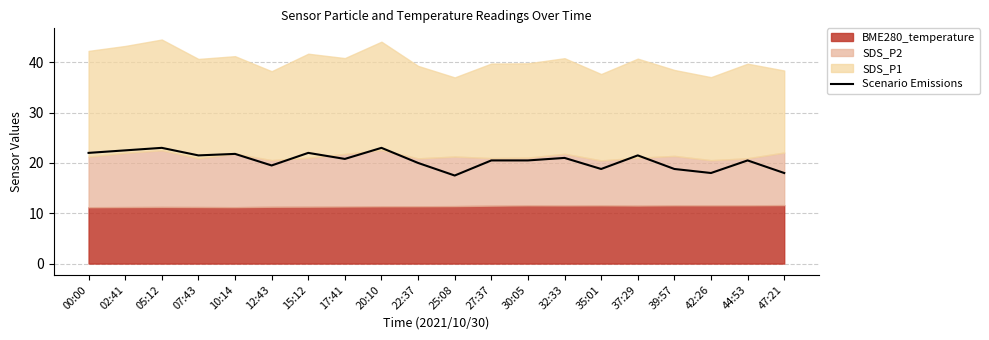

Rank the categories by value from highest to lowest.

05:12, 20:10, 02:41, 00:00, 15:12, 10:14, 07:43, 37:29, 32:33, 17:41, 27:37, 30:05, 44:53, 22:37, 12:43, 35:01, 39:57, 42:26, 47:21, 25:08